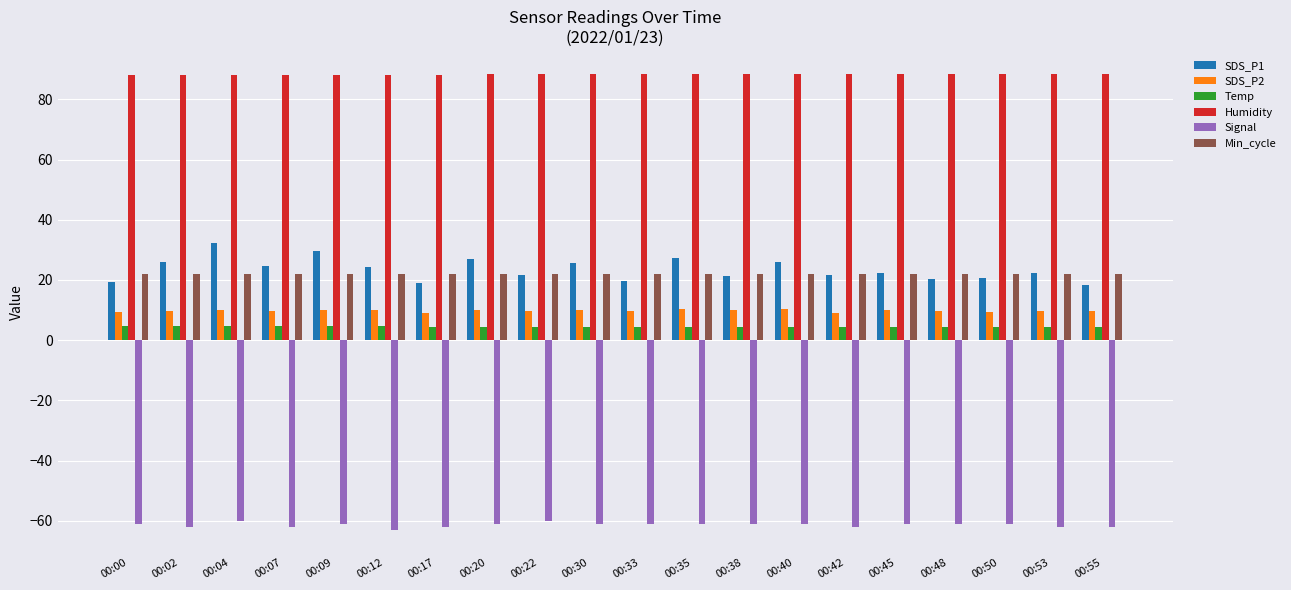

What is the minimum value for Min_cycle?

22.0